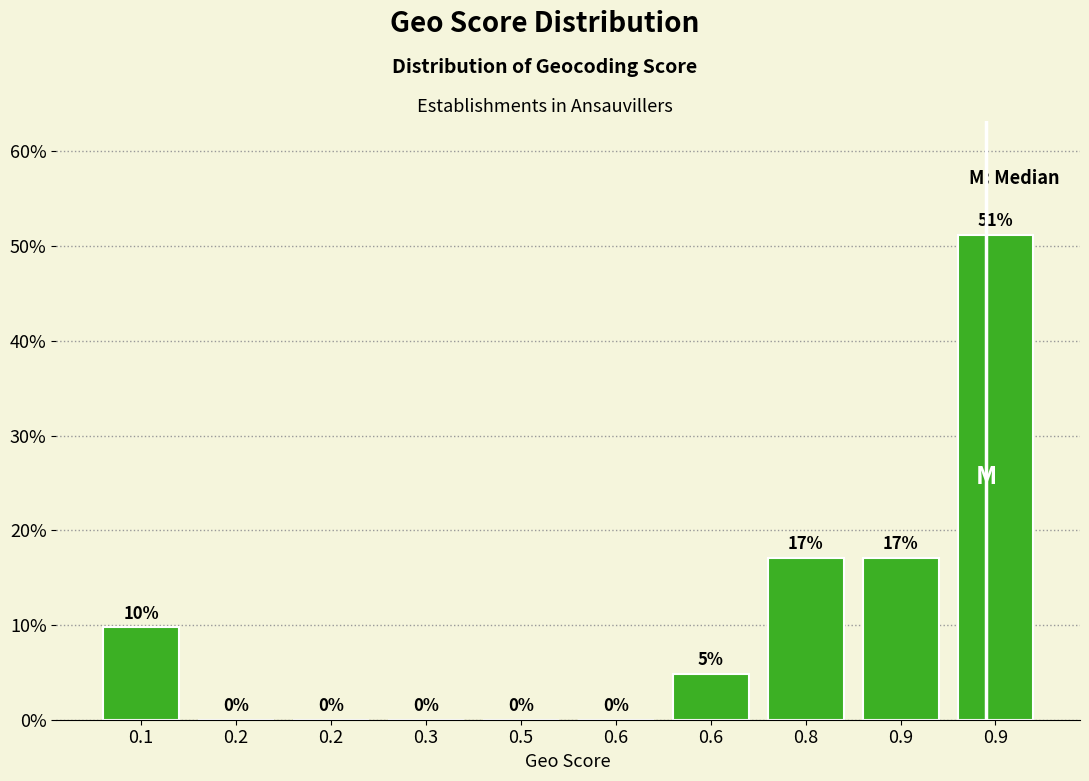

Are the bars horizontal?

No